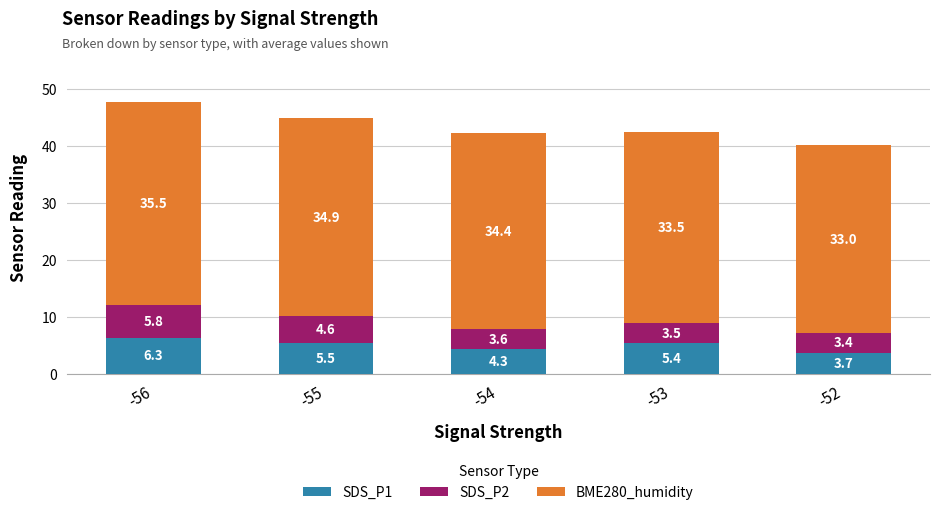

Are the bars grouped side by side (vs. stacked)?

No